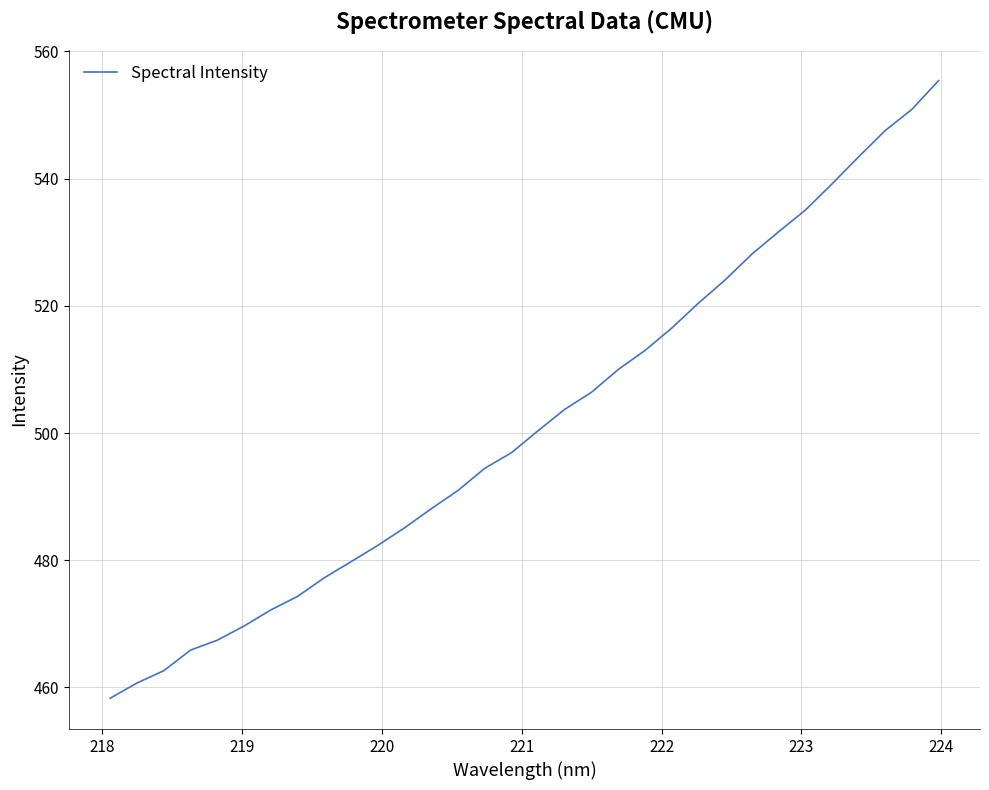

What is the minimum value shown in the chart?

458.3